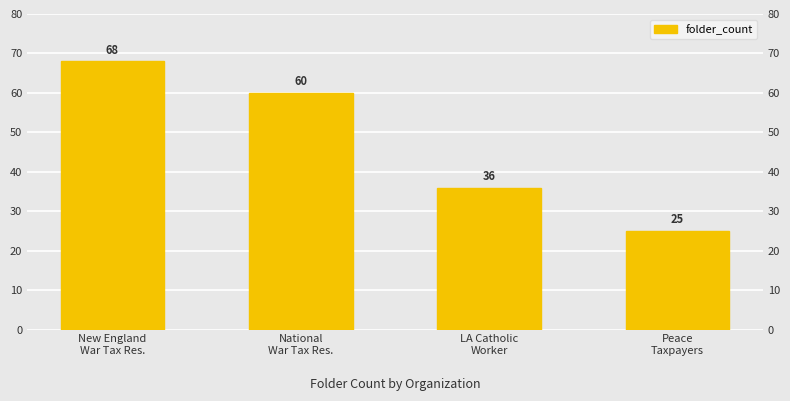

What is the ratio of the value at National
War Tax Res. to the value at LA Catholic
Worker?

1.7